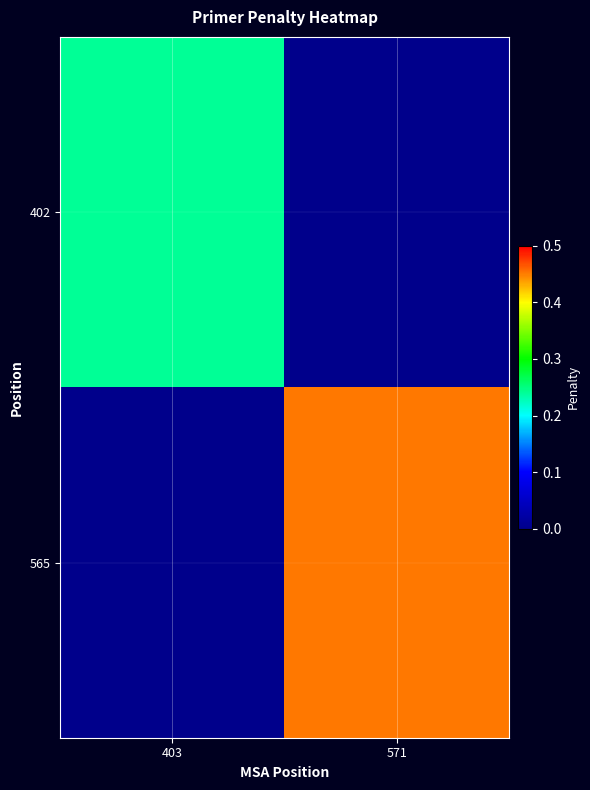

Which series has the largest total across all categories?

565